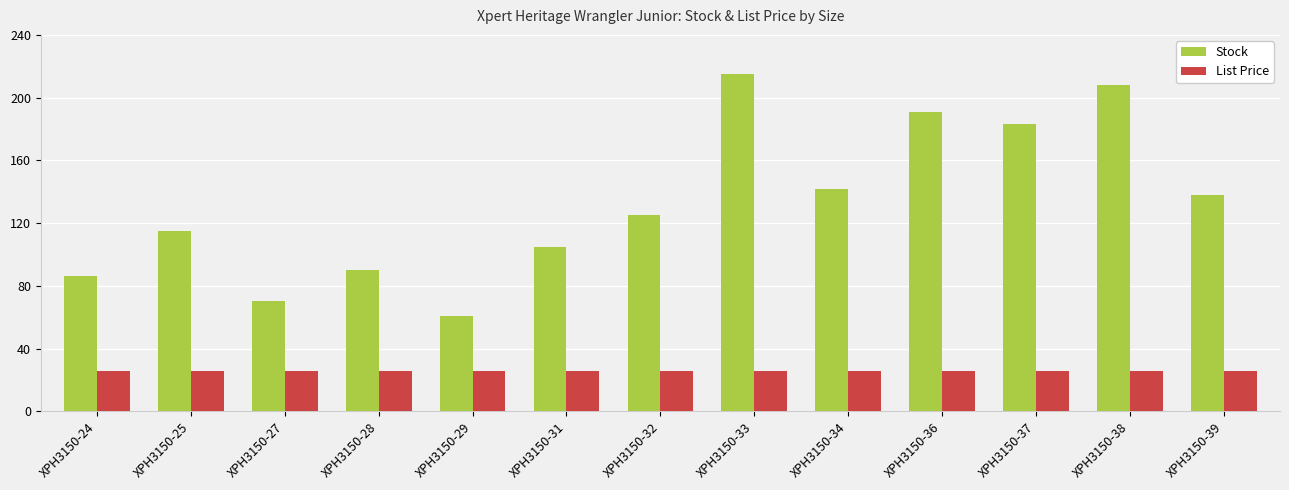

What is the difference between the maximum and minimum values in the Stock series?

154.0